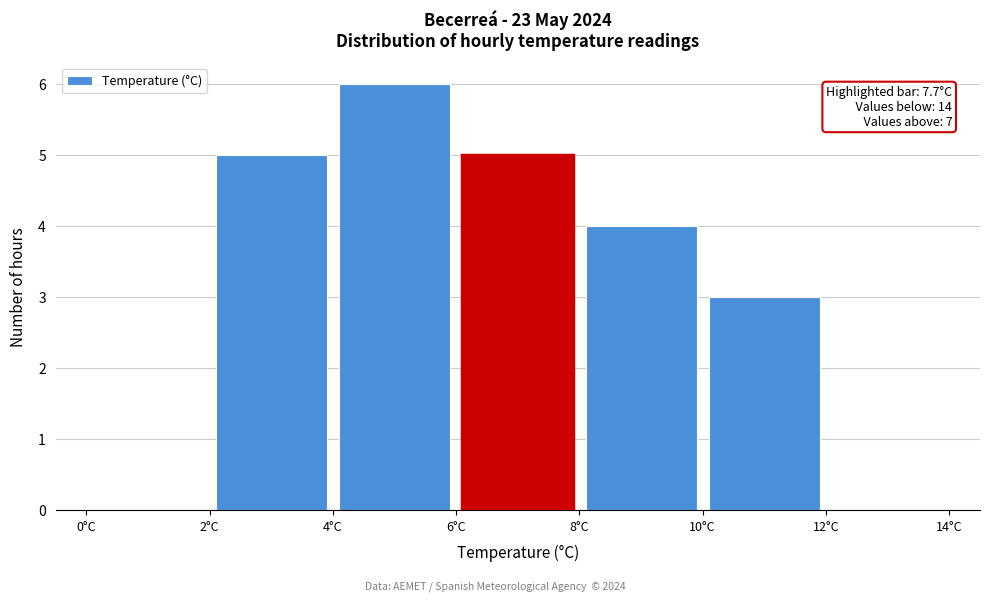

Which range on the x-axis has the tallest bar?

4 to 6